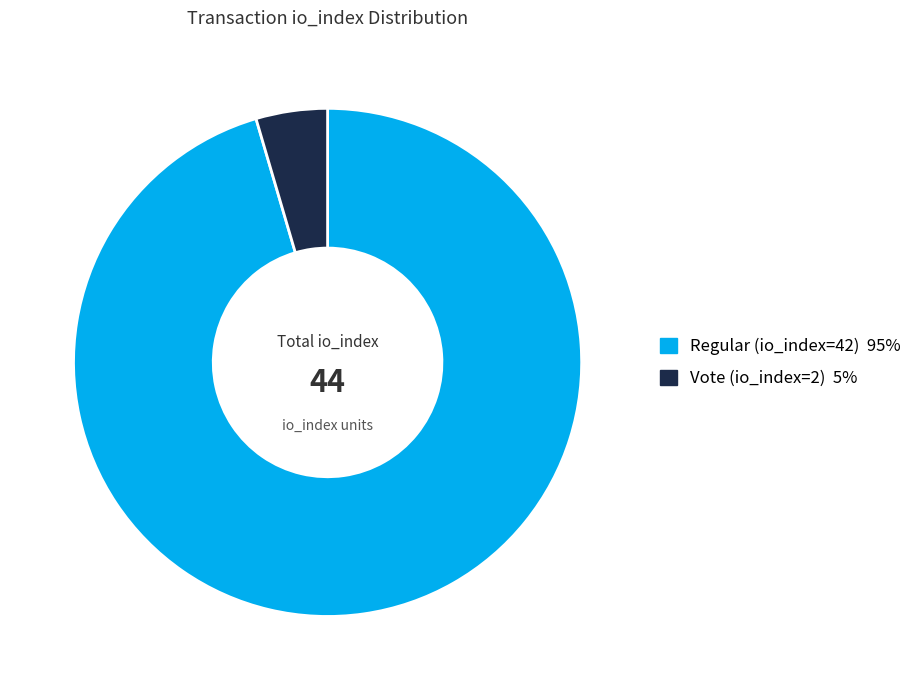

Which slice represents more than half of the pie?

Regular (io_index=42)